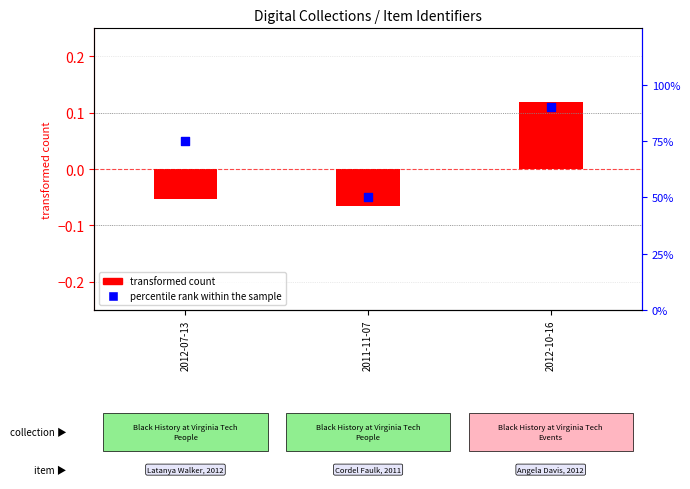

What is the change in value from 2012-07-13 to 2012-10-16?

+0.2